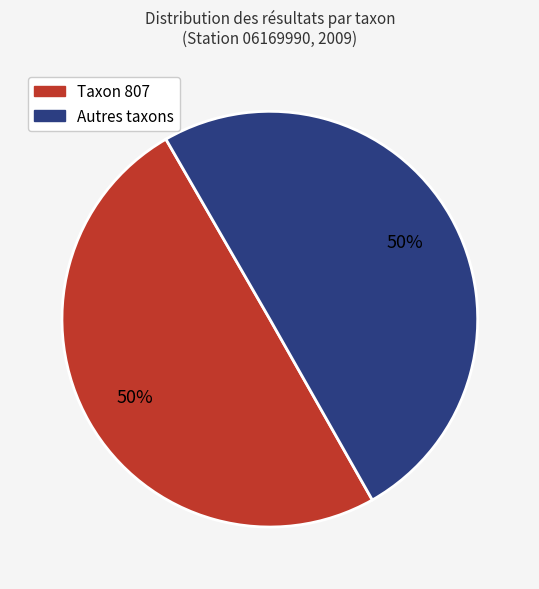

To the nearest percent, what is the average slice percentage?

50%